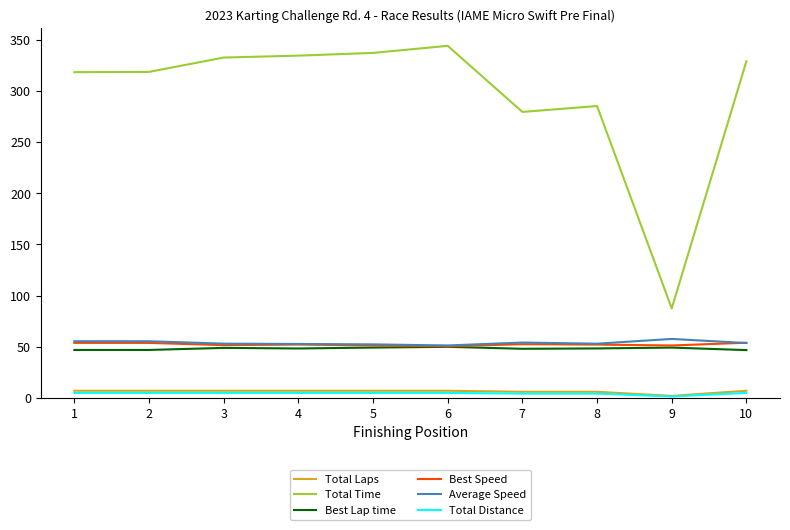

True or false: Average Speed has a value of 89.2 at 10.

False